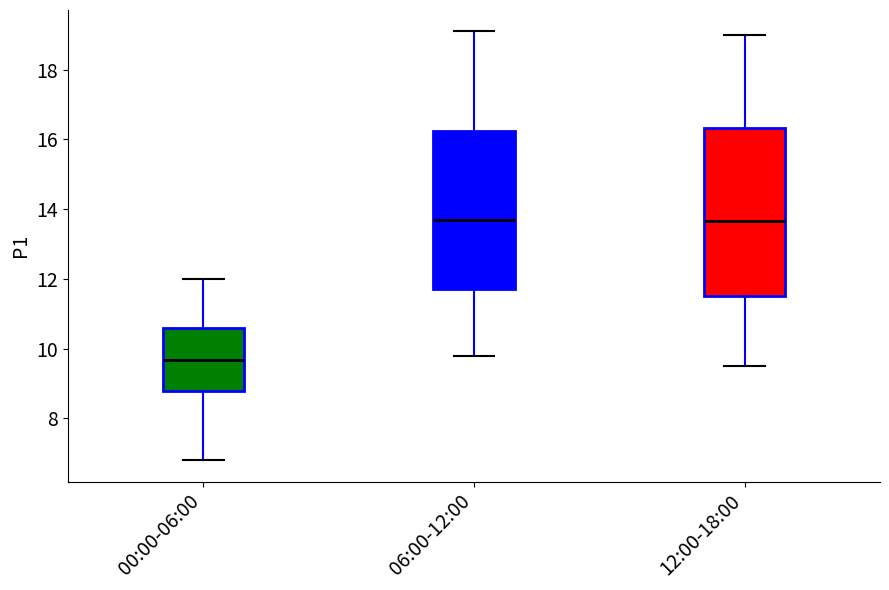

Reading left to right, read every box against the y-axis: the position of its median line, the range the box covers, and the ends of its whiskers. The values are not printed on the chart, so give them approximately, as read against the axis.

00:00-06:00: median 9.6, box 8.8 to 10.6, whiskers 6.8 to 12.0
06:00-12:00: median 13.8, box 11.8 to 16.2, whiskers 9.8 to 19.2
12:00-18:00: median 13.6, box 11.6 to 16.4, whiskers 9.6 to 19.0